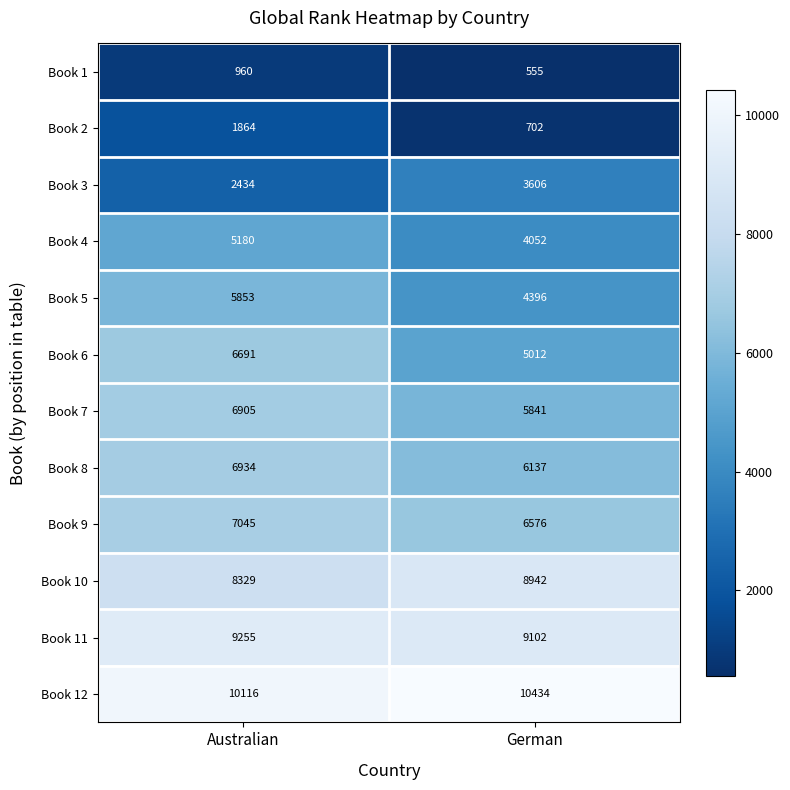

What is the sum of all Book 12 values?

20550